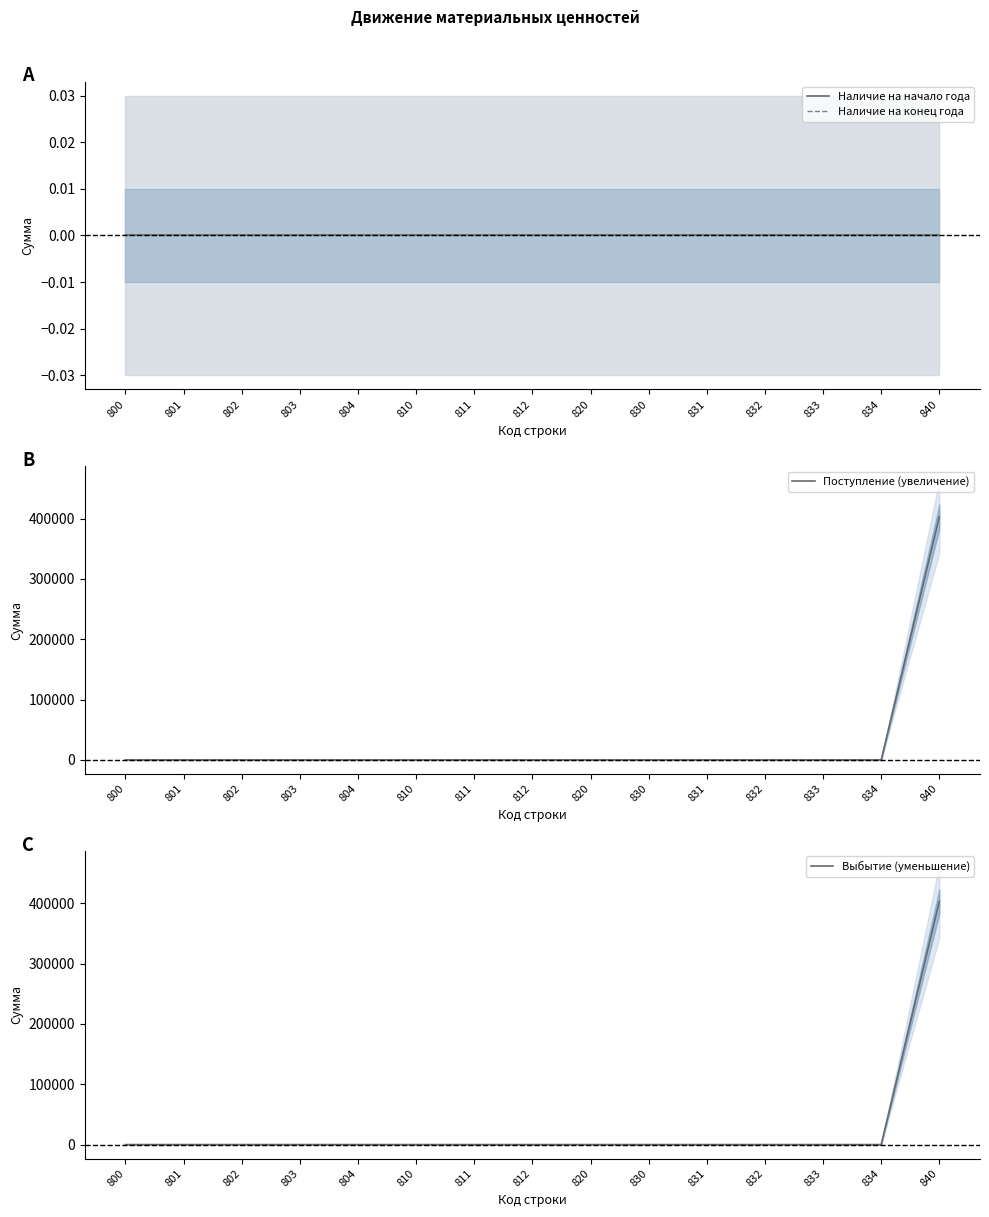

The value of Выбытие (уменьшение) at 803 is 0.0. True or false?

True